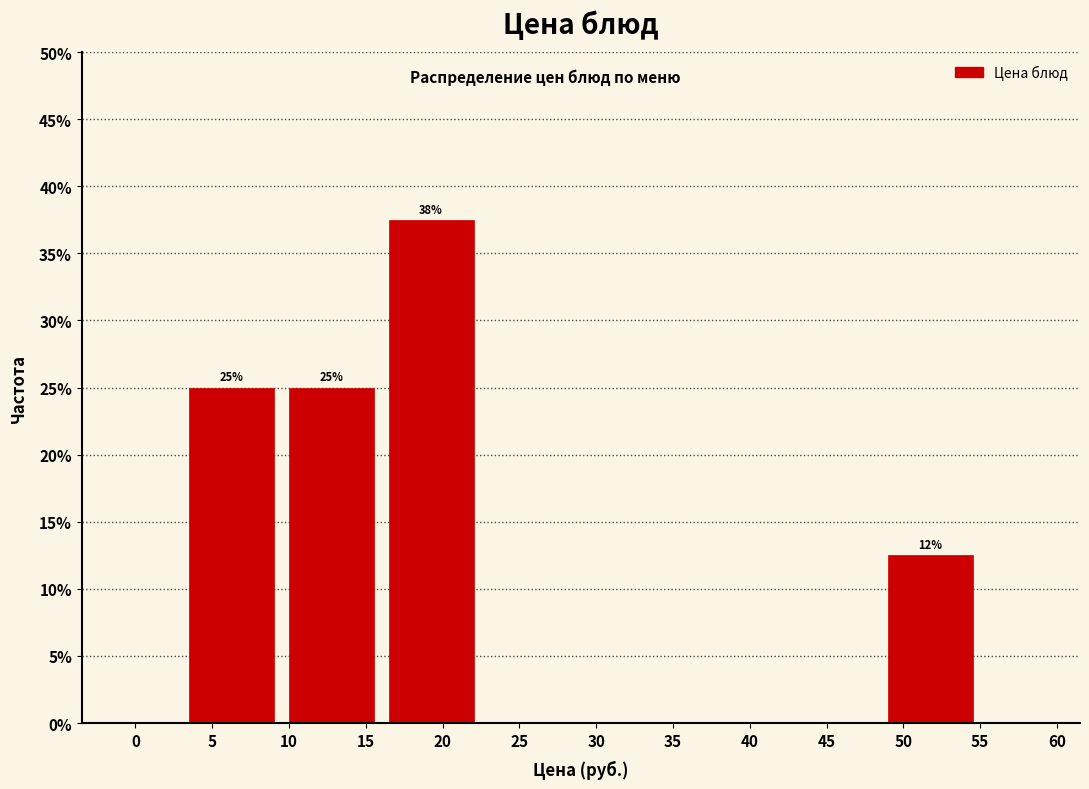

Which range on the x-axis has the tallest bar?

16.0 to 22.5